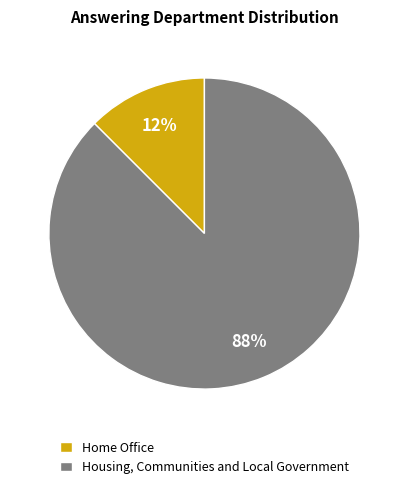

The Housing, Communities and Local Government slice represents 88% of the pie. True or false?

True